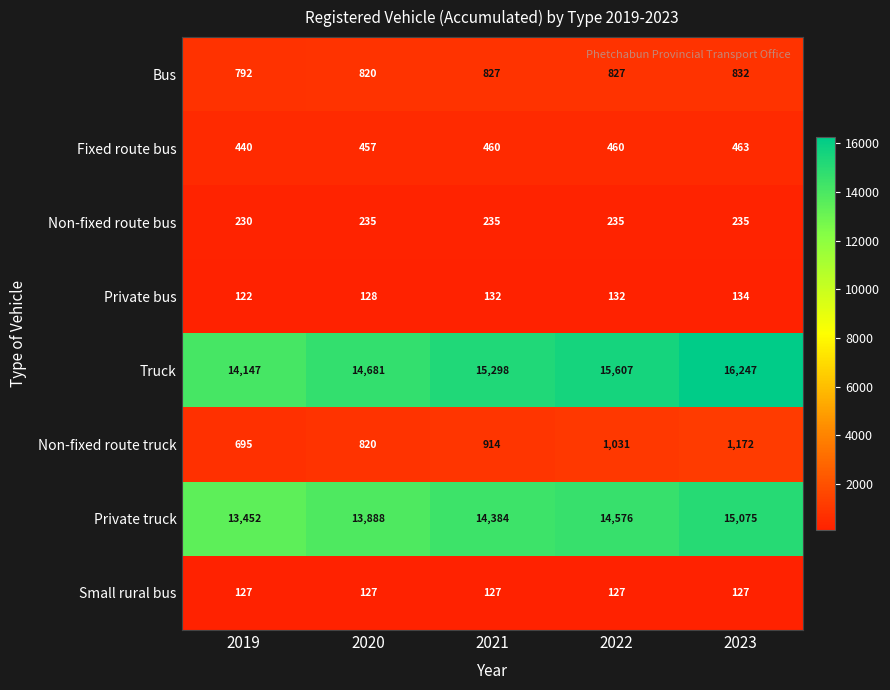

Between 2019 and 2021, which series saw the biggest shift?

Truck